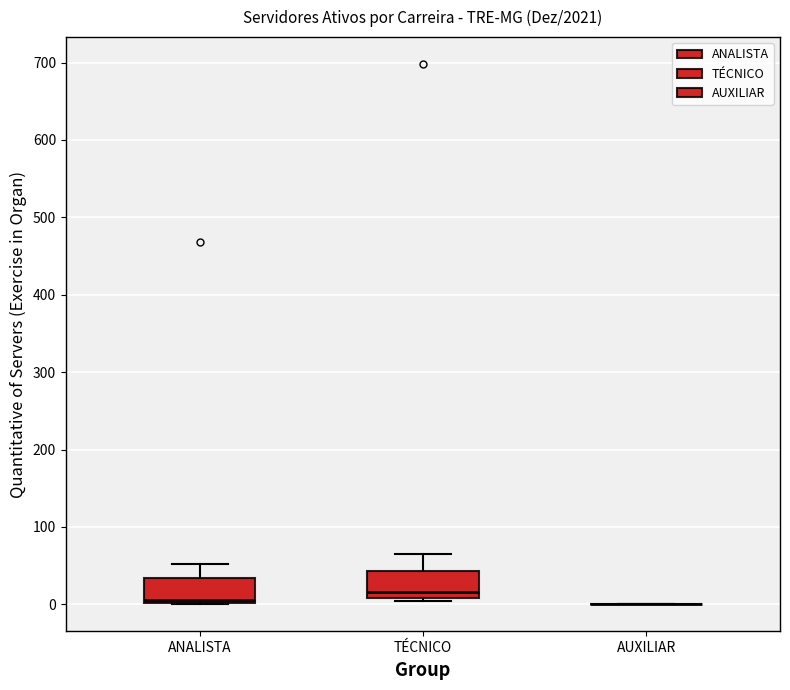

Reading left to right, read every box against the y-axis: the position of its median line, the range the box covers, and the ends of its whiskers. The values are not printed on the chart, so give them approximately, as read against the axis.

ANALISTA: median 10, box 0 to 30, whiskers 0 to 50
TÉCNICO: median 20, box 10 to 40, whiskers 0 to 70
AUXILIAR: box collapsed to a line at 0, whiskers 0 to 0